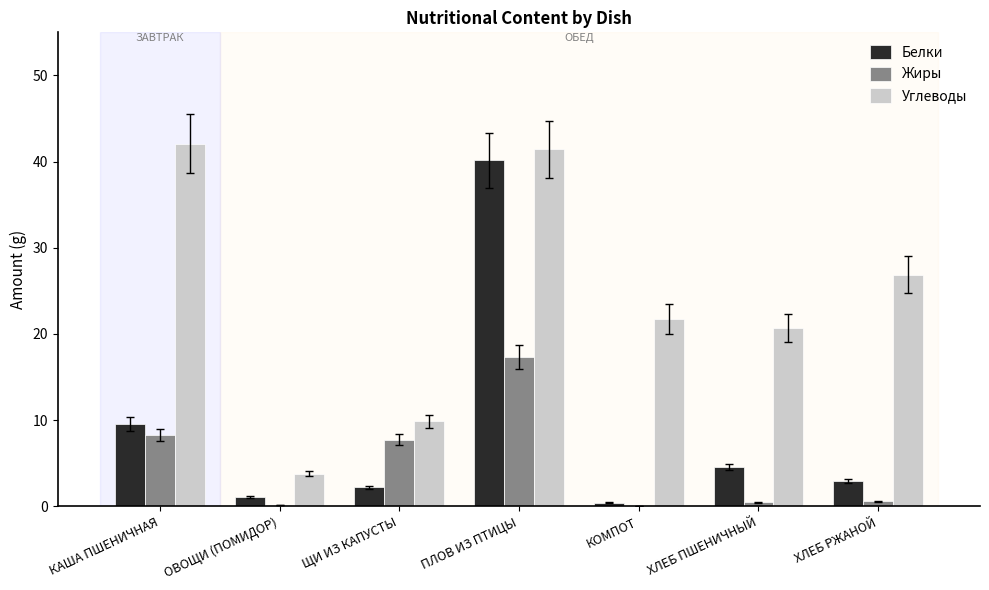

Are the bars horizontal?

No